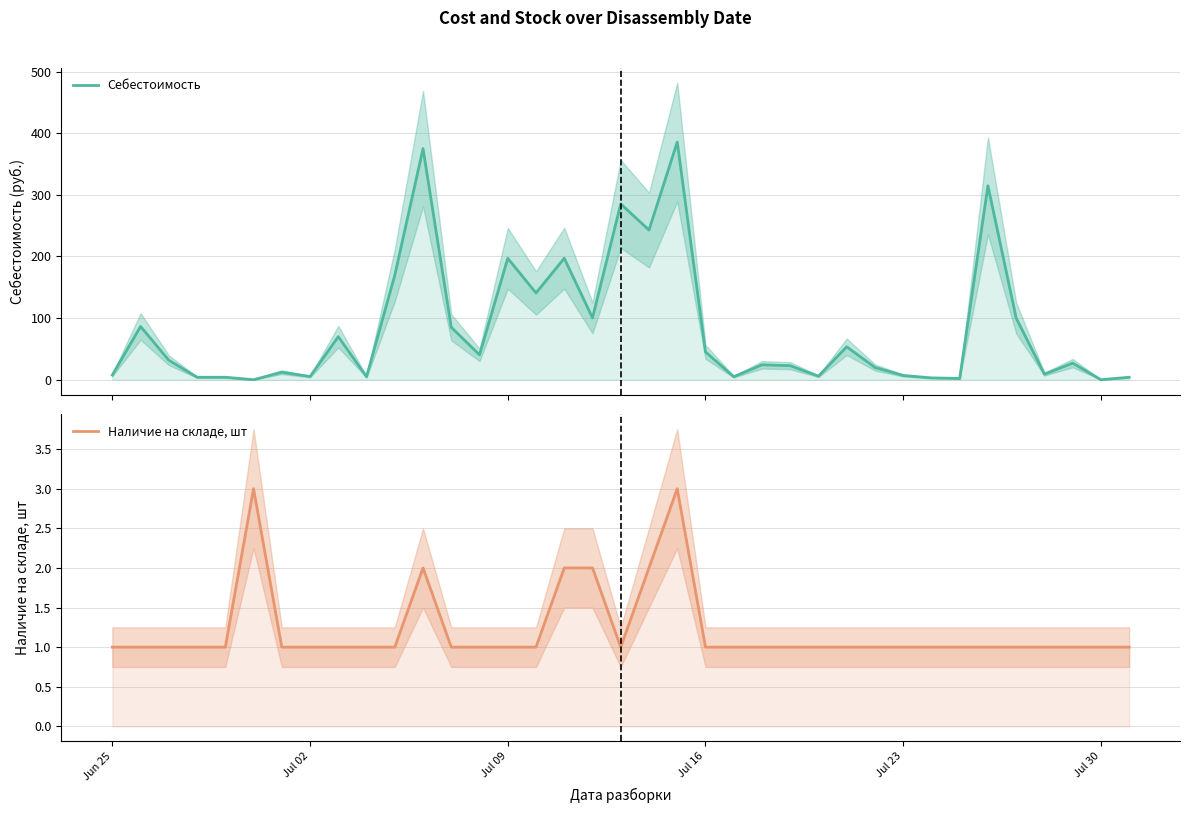

Reading left to right, what are all the values shown in this chart?

Себестоимость: 7.6	86.4	31.6	4.0	4.0	0.0	12.2	5.1	69.8	4.9	169.5	375.0	85.0	40.4	197.0	140.8	197.1	100.3	285.2	242.9	385.6	45.2	4.8	24.2	22.8	5.8	53.5	20.0	6.8	3.0	2.0	314.7	100.0	9.0	27.0	0.0	4.0
Наличие на складе, шт: 1.0	1.0	1.0	1.0	1.0	3.0	1.0	1.0	1.0	1.0	1.0	2.0	1.0	1.0	1.0	1.0	2.0	2.0	1.0	2.0	3.0	1.0	1.0	1.0	1.0	1.0	1.0	1.0	1.0	1.0	1.0	1.0	1.0	1.0	1.0	1.0	1.0